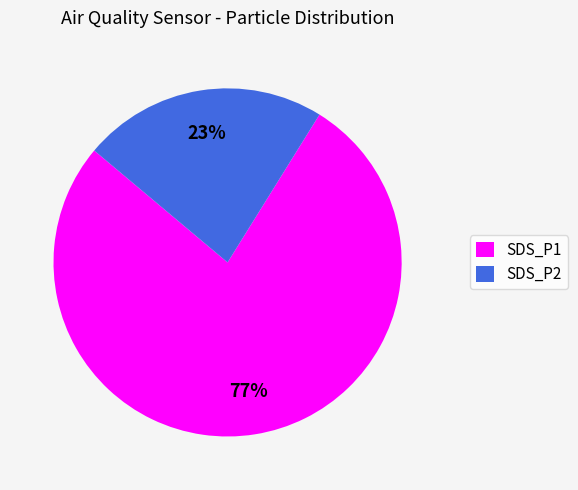

Is there a majority slice in this chart?

Yes